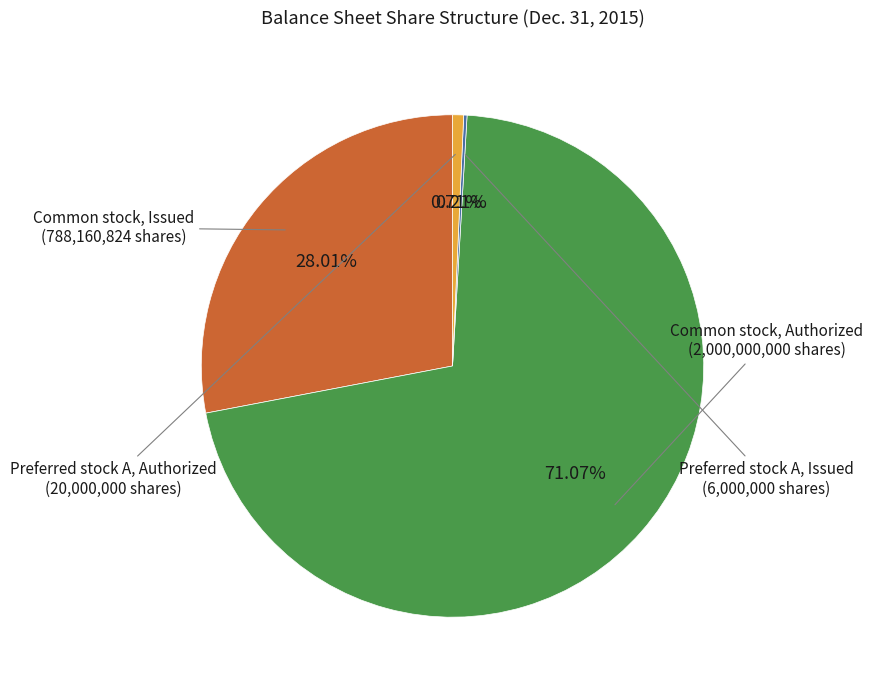

Which category has the biggest portion of the pie?

Common stock, Authorized